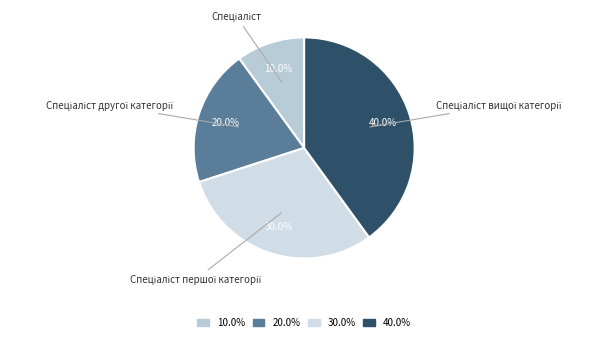

How many segments does this pie chart have?

4